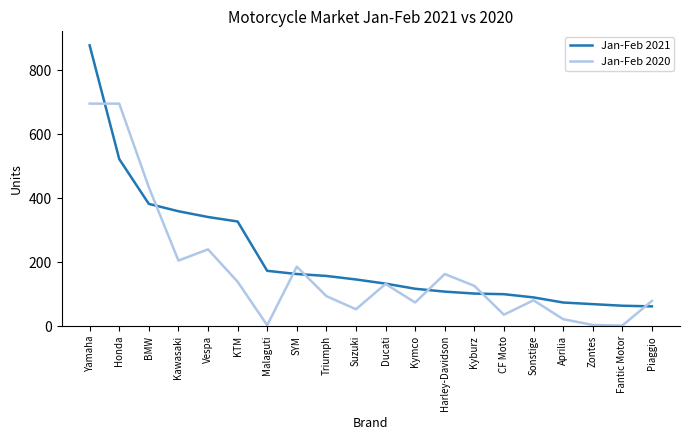

Is it true that Jan-Feb 2020 equals 22 at Aprilia?

True